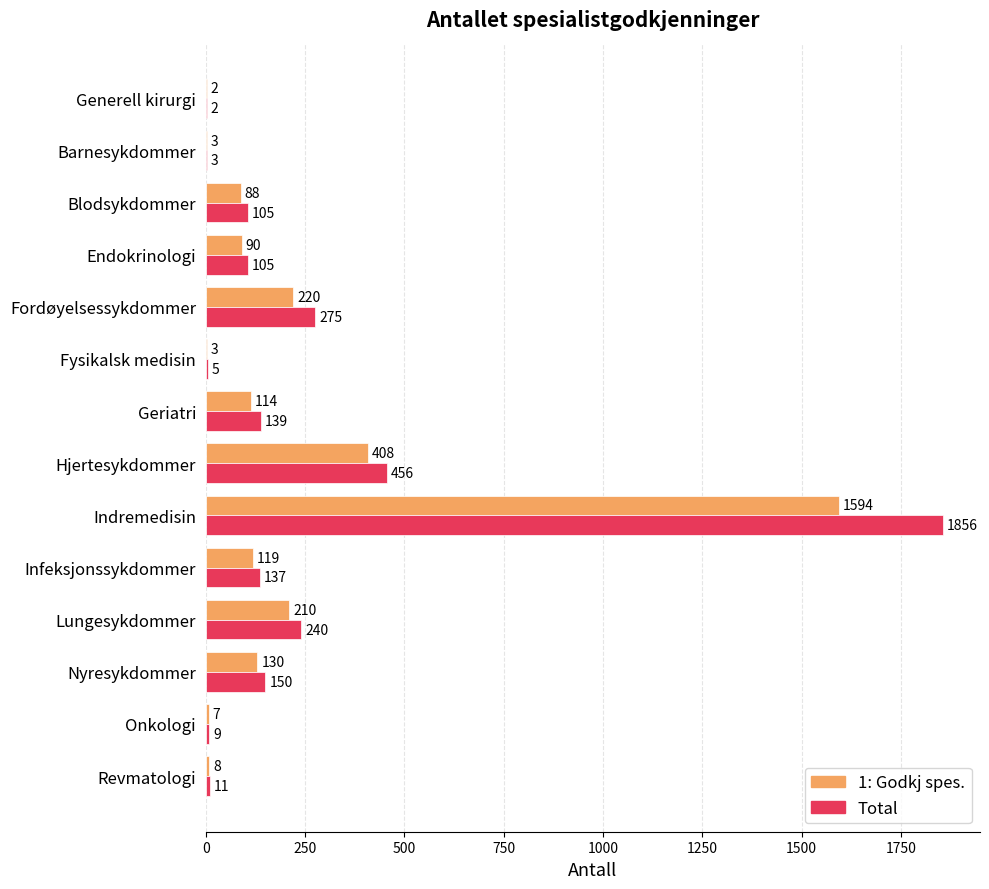

What are all the series names shown in the legend?

1: Godkj spes., Total